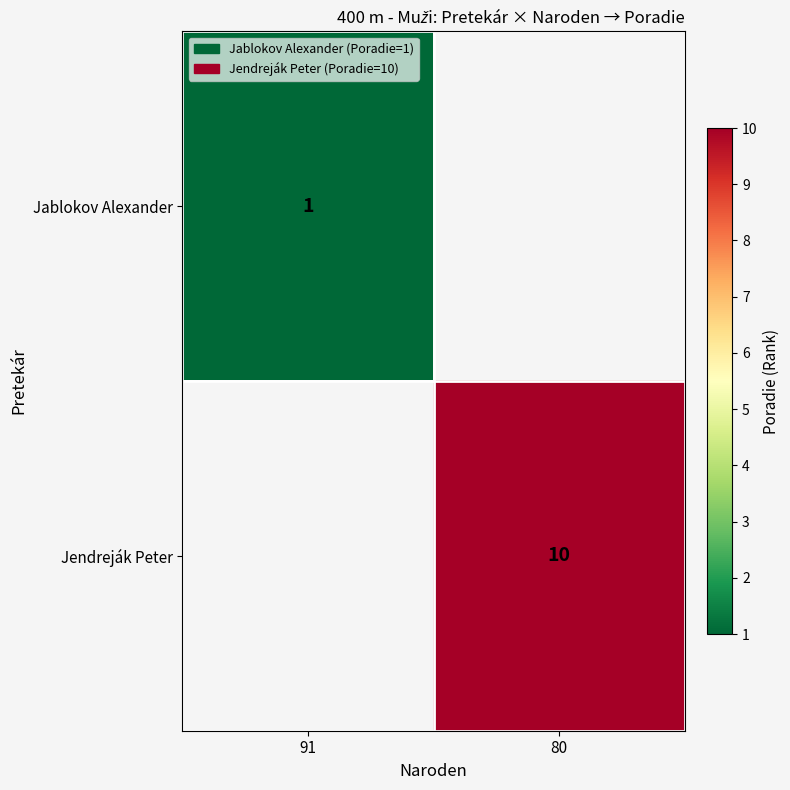

The Jablokov Alexander series shows 1 at 91. True or false?

True